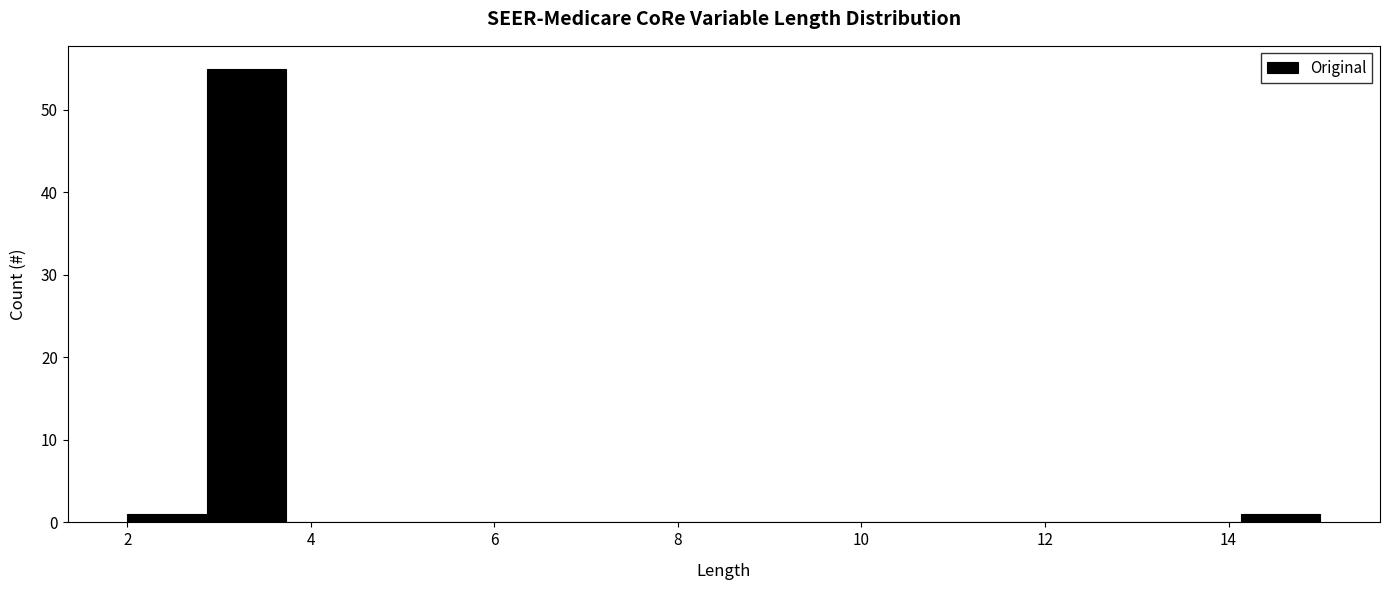

Over which range of the x-axis is the bar tallest?

2.8 to 3.8